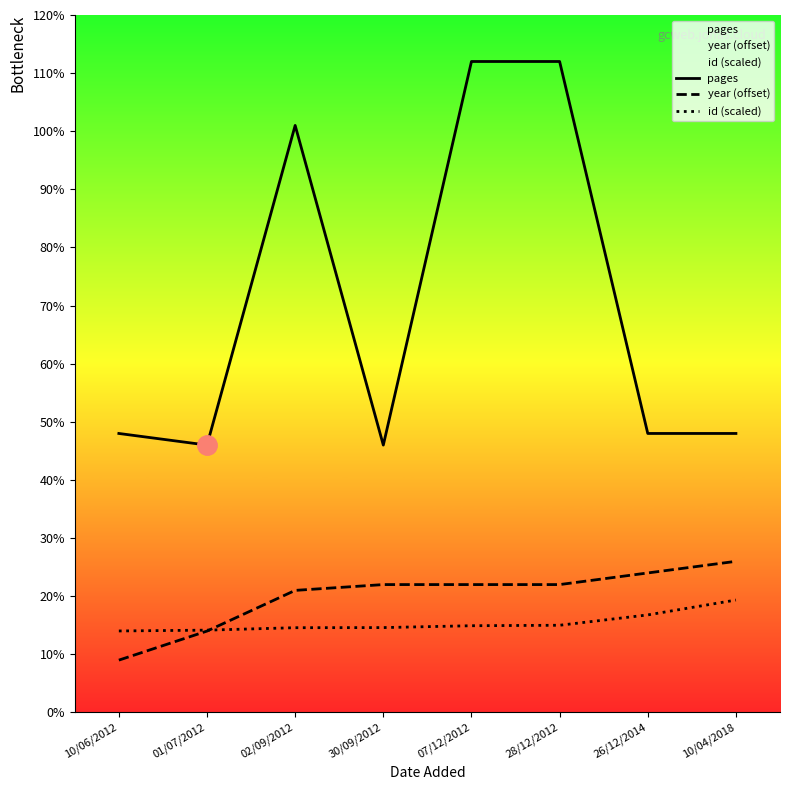

At which label is id (scaled) closest to 16?

26/12/2014